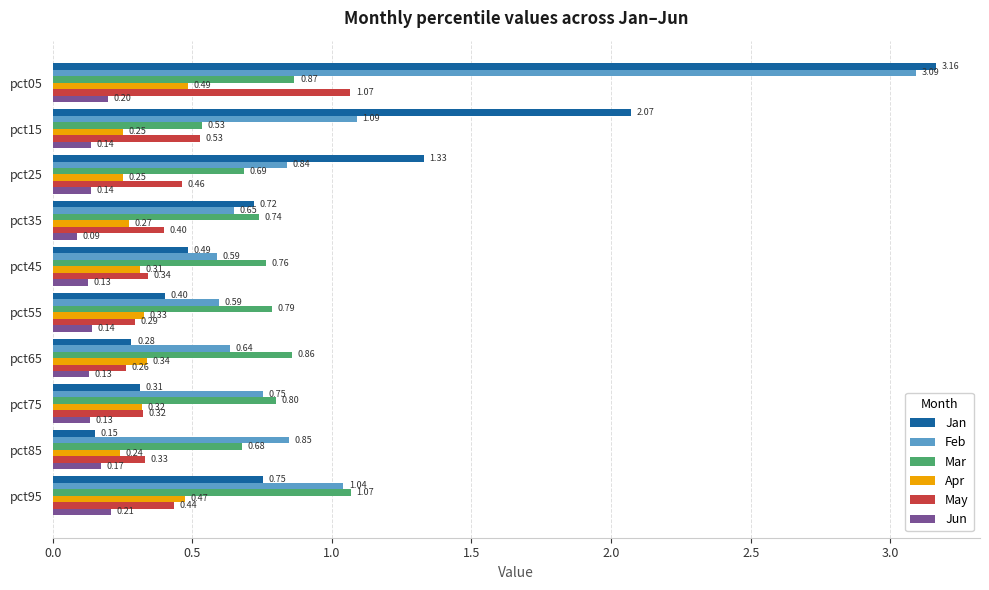

Which series has the widest spread of values?

Jan